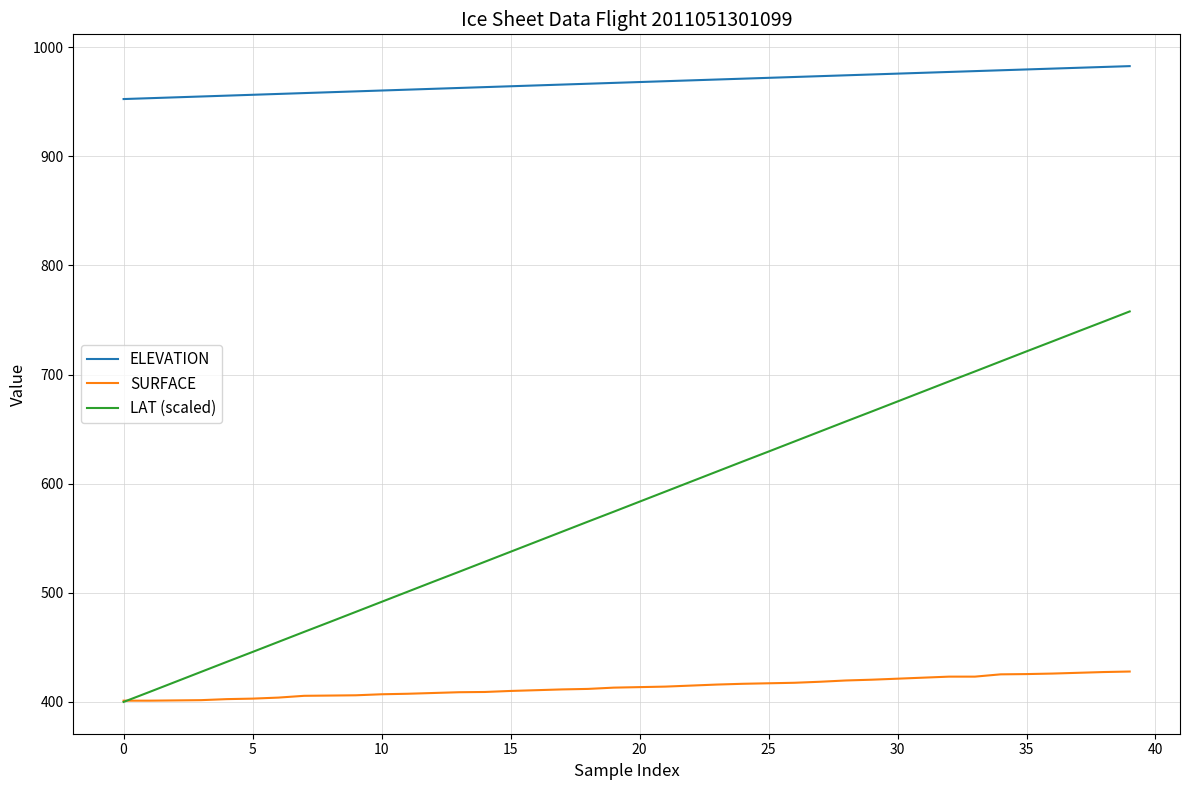

How many distinct data groups are displayed?

3